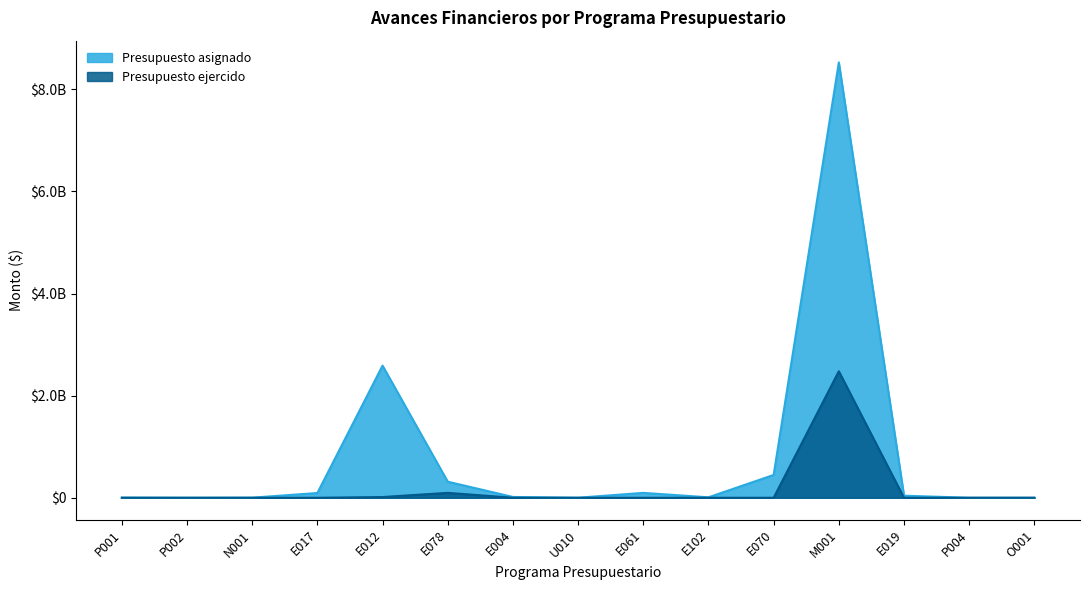

Reading left to right, transcribe all the data shown in this chart.

Presupuesto asignado: 3614714.0	150000.0	2177108.0	92818127.0	2587885947.0	314389112.0	15644173.0	965954.0	95674790.0	8815923.0	446526553.0	8526685703.0	40395793.0	24280.0	50000.0
Presupuesto ejercido: 0.0	0.0	0.0	0.0	14068521.8	95999602.8	0.0	0.0	0.0	0.0	0.0	2477577478.0	0.0	0.0	0.0